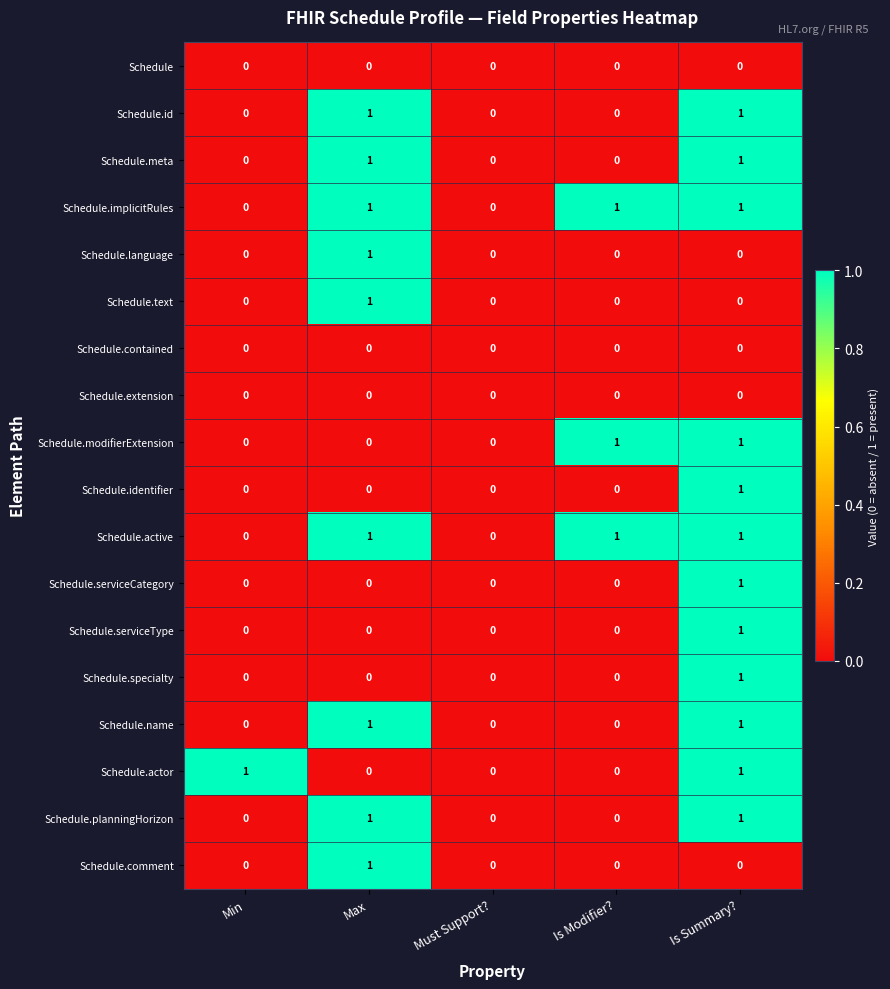

At which category is the sum across all series the highest?

Is Summary?